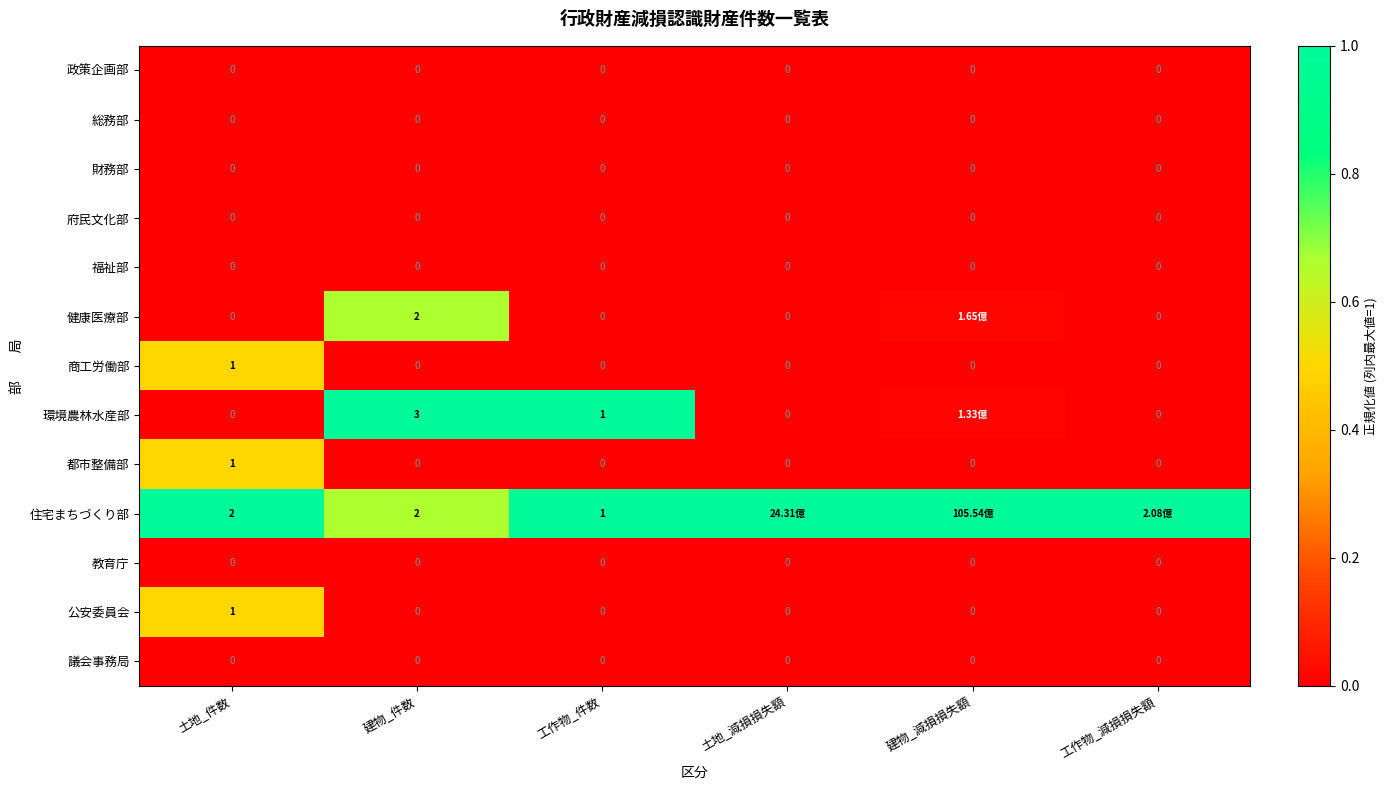

Is the value of 健康医療部 at 建物_件数 greater than the value of 政策企画部 at 工作物_件数?

Yes